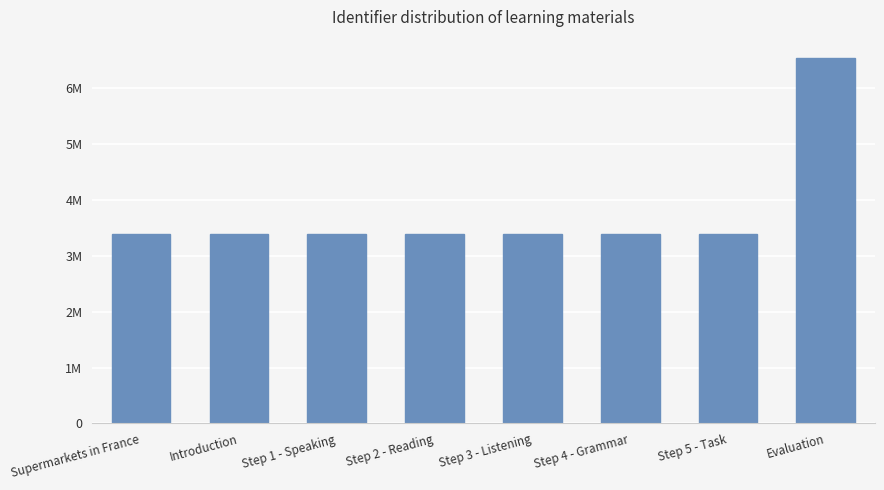

Reading left to right, list all the values displayed in this chart.

3397827	3397828	3397830	3397832	3397835	3397837	3397839	6541624